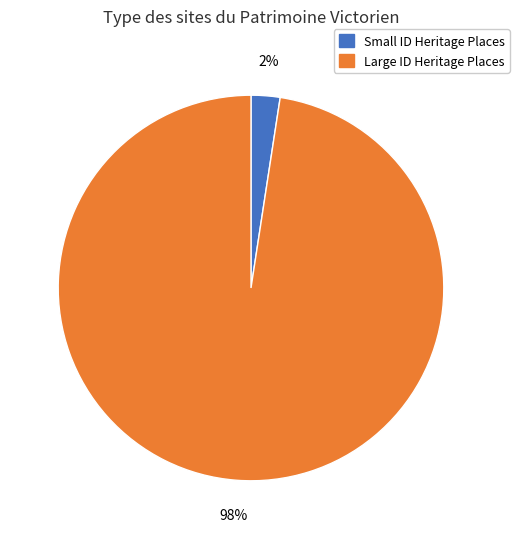

Combined, do Small ID Heritage Places and Large ID Heritage Places account for over 50%?

Yes